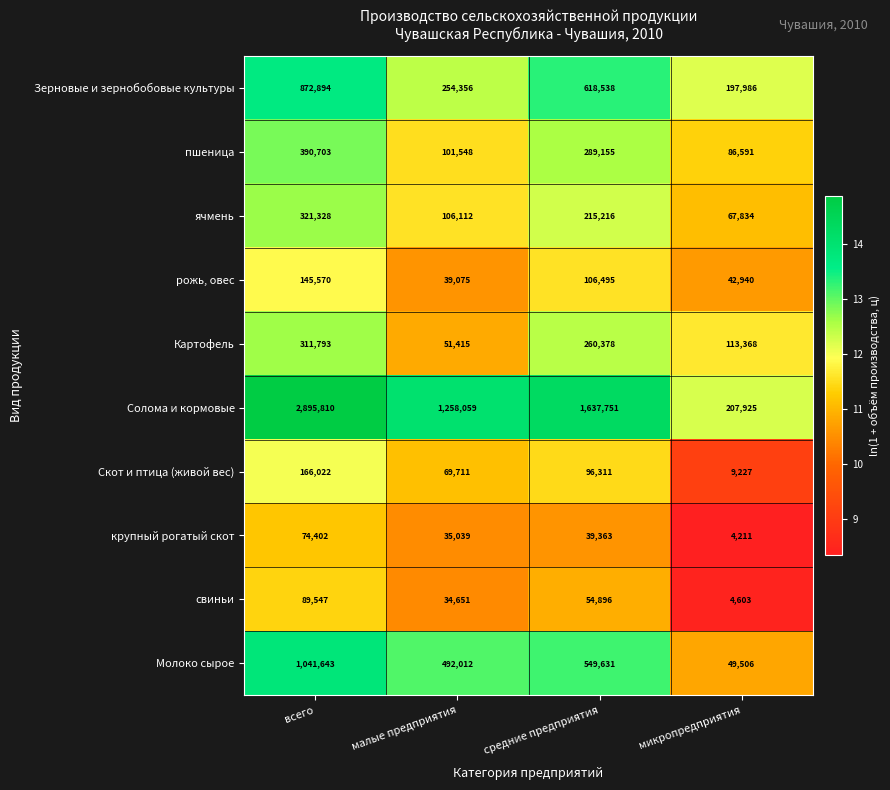

What is the spread (max minus min) of values at всего?

2821408